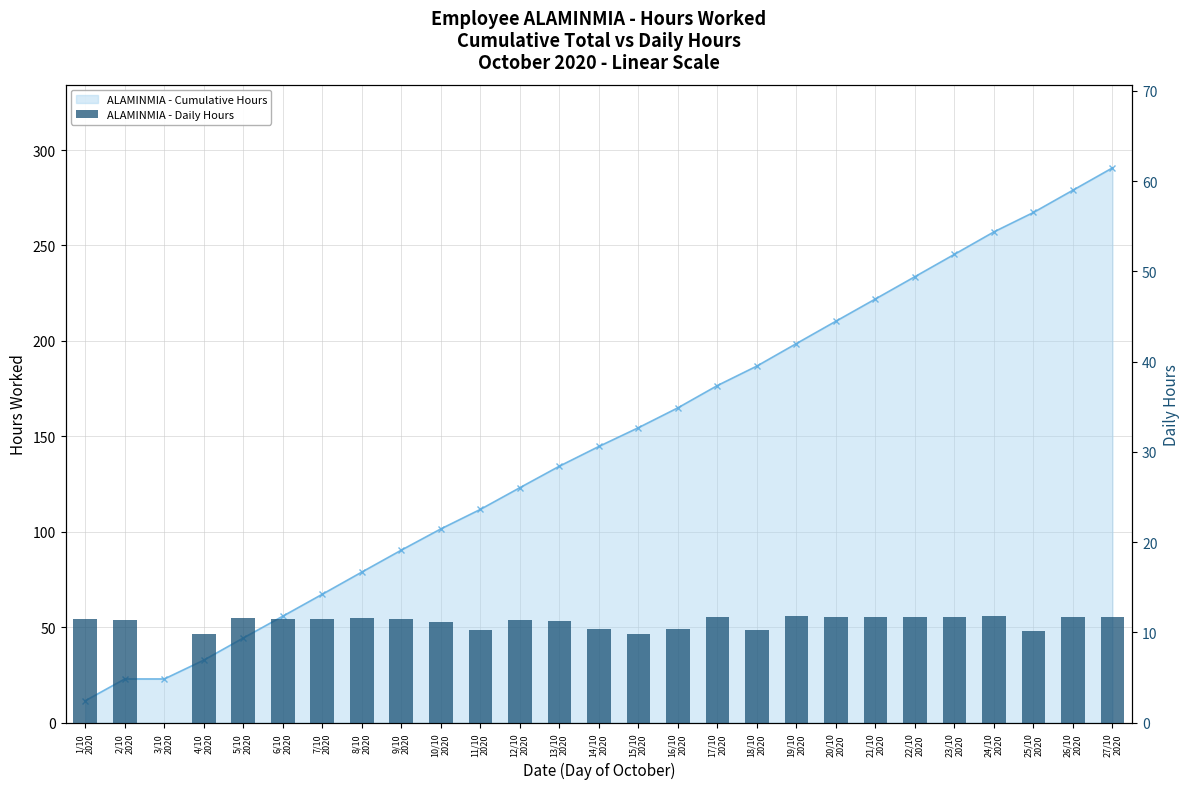

Reading left to right, extract all data points from this chart.

Cumulative Hours: 1/10
2020=11.5	2/10
2020=22.9	3/10
2020=22.9	4/10
2020=32.8	5/10
2020=44.4	6/10
2020=55.8	7/10
2020=67.3	8/10
2020=78.9	9/10
2020=90.4	10/10
2020=101.5	11/10
2020=111.7	12/10
2020=123.1	13/10
2020=134.4	14/10
2020=144.7	15/10
2020=154.5	16/10
2020=164.9	17/10
2020=176.6	18/10
2020=186.8	19/10
2020=198.6	20/10
2020=210.3	21/10
2020=222.0	22/10
2020=233.7	23/10
2020=245.4	24/10
2020=257.1	25/10
2020=267.3	26/10
2020=279.0	27/10
2020=290.7
Daily Hours Worked: 1/10
2020=11.5	2/10
2020=11.4	3/10
2020=0.0	4/10
2020=9.9	5/10
2020=11.6	6/10
2020=11.4	7/10
2020=11.5	8/10
2020=11.6	9/10
2020=11.5	10/10
2020=11.1	11/10
2020=10.2	12/10
2020=11.4	13/10
2020=11.3	14/10
2020=10.3	15/10
2020=9.8	16/10
2020=10.4	17/10
2020=11.7	18/10
2020=10.2	19/10
2020=11.8	20/10
2020=11.7	21/10
2020=11.7	22/10
2020=11.7	23/10
2020=11.7	24/10
2020=11.8	25/10
2020=10.2	26/10
2020=11.7	27/10
2020=11.7